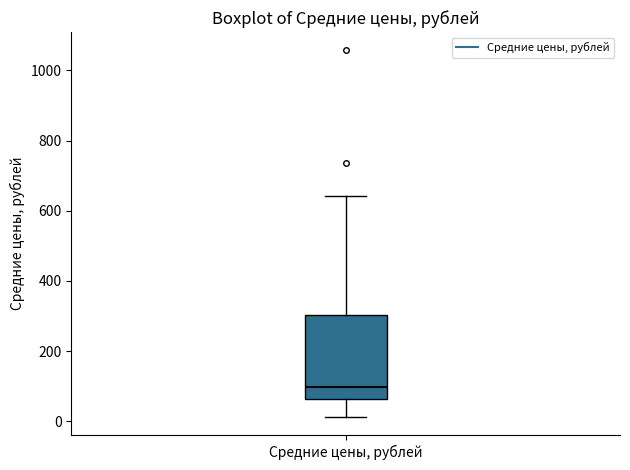

Transcribe this box plot: give where the median line is, the range the box spans, and where the two whiskers end, as read against the y-axis. The values are not printed on the chart, so give them approximately, as read against the axis.

median 100, box 60 to 300, whiskers 20 to 640